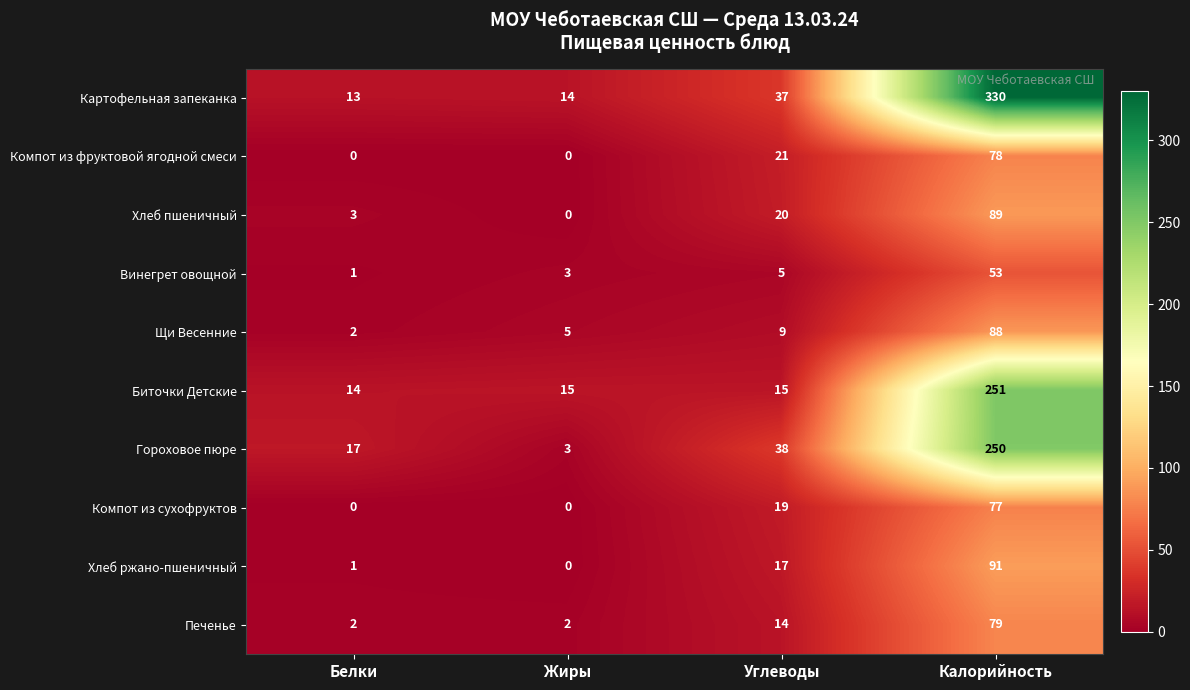

At how many categories does at least one series exceed 193?

1